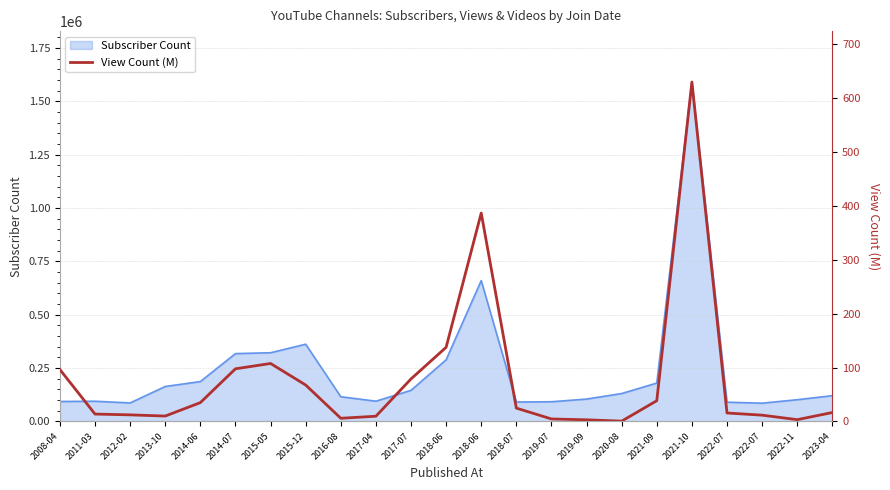

What is the value of the 9th point from the left?

6.0